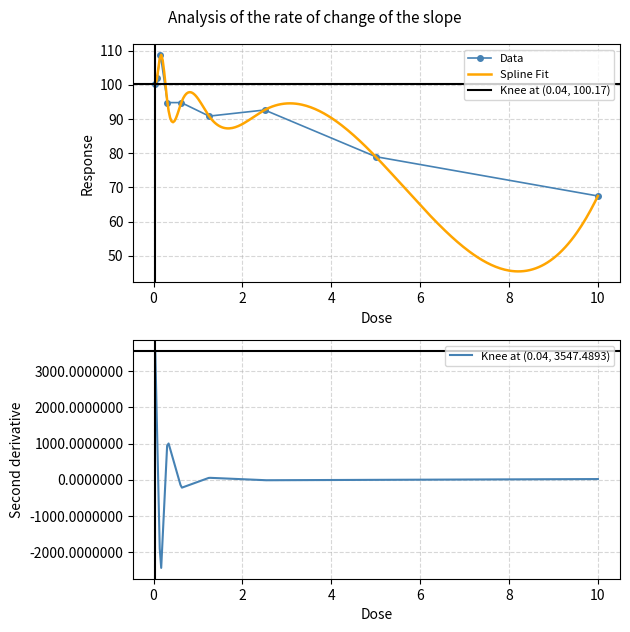

True or false: there are more than 2 points higher than both neighbors.

False